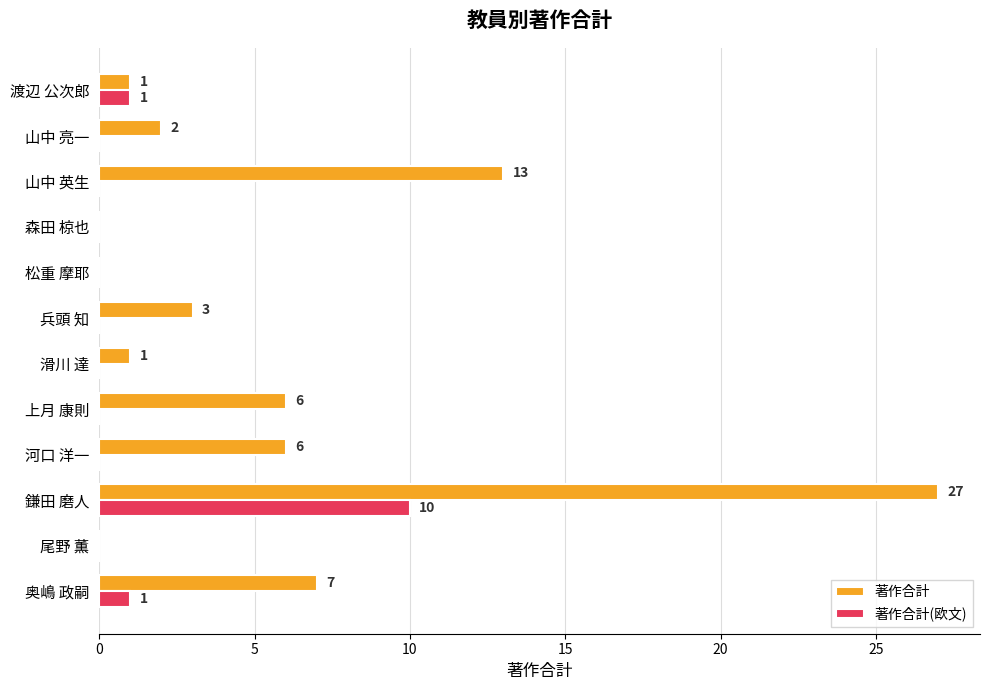

The 著作合計 series shows 5 at 兵頭 知. True or false?

False